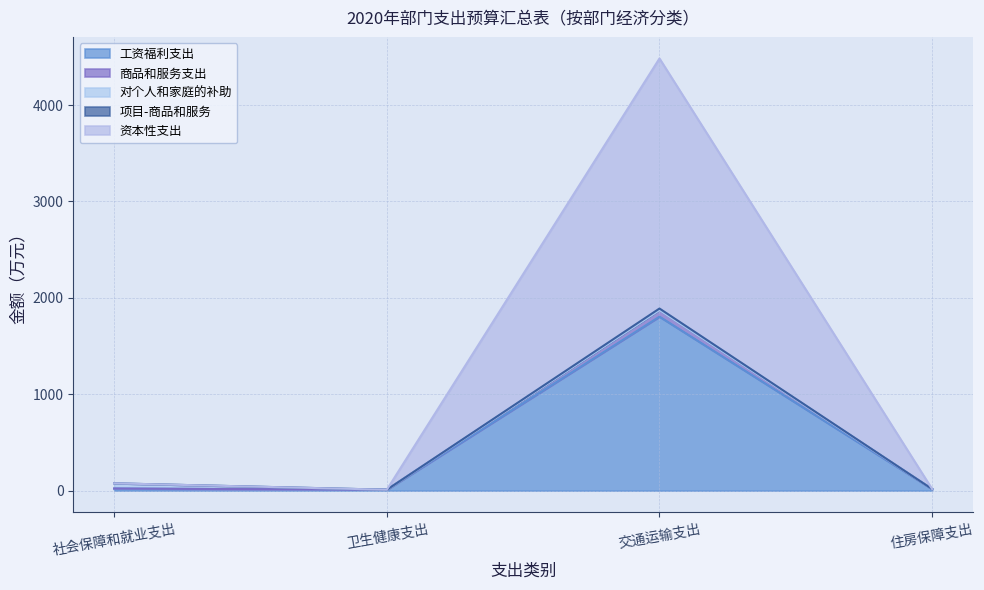

At which category is the sum across all series the highest?

交通运输支出